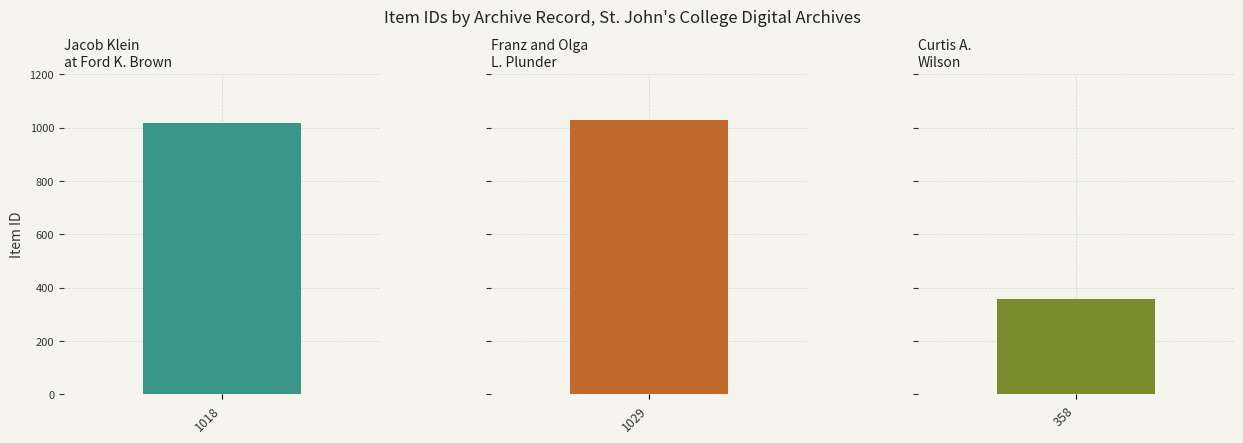

Reading left to right, what are all the values shown in this chart?

Photographic Archive—Annapolis=1018	1=1029	2=358